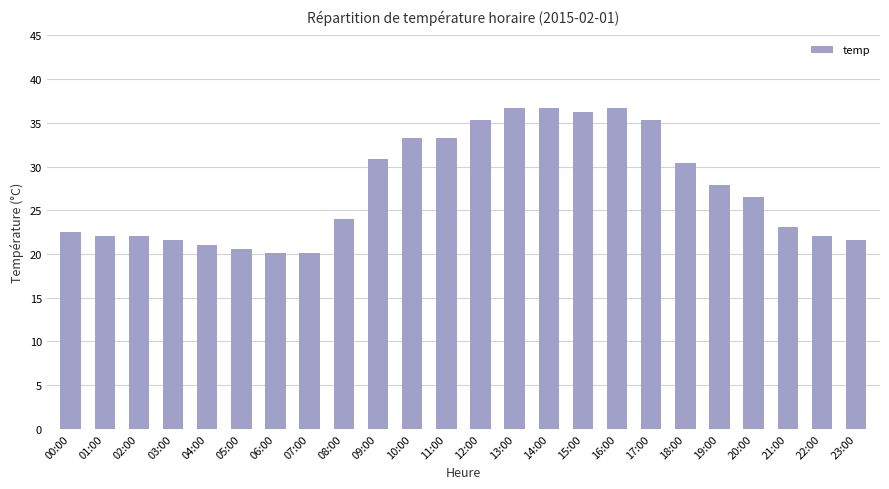

Which has a higher value, 18:00 or 02:00?

18:00